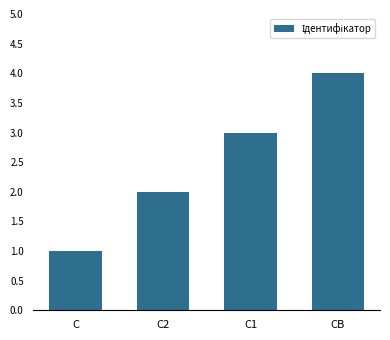

What is the sum of all values?

10